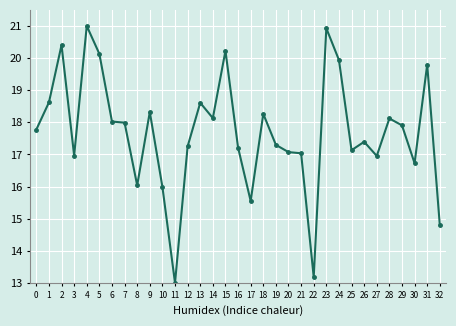

What is the value of the 33rd point from the left?

14.8